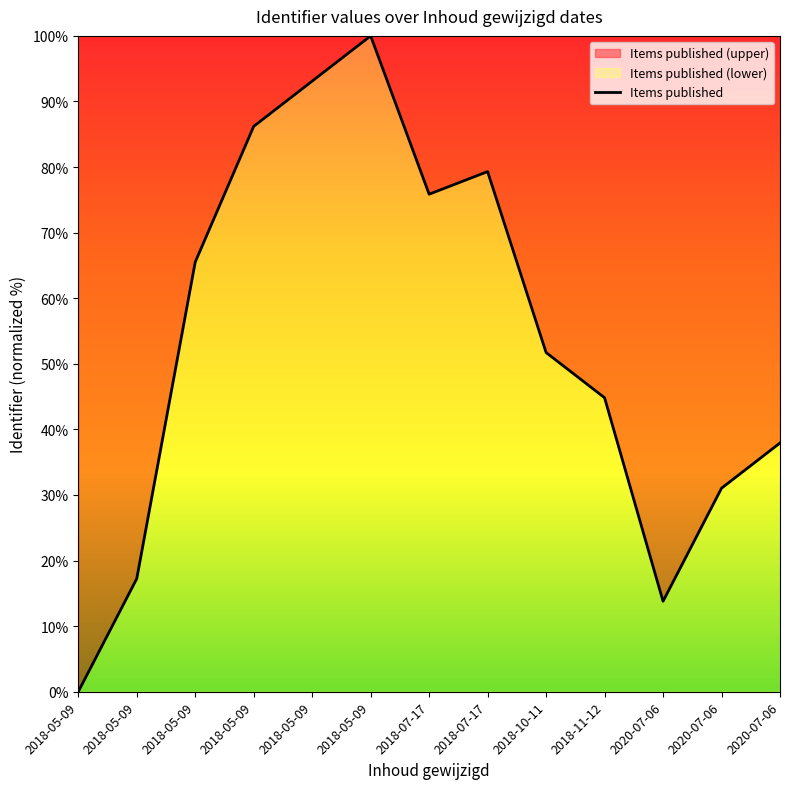

What value does the data have at 2018-10-11?

51.7